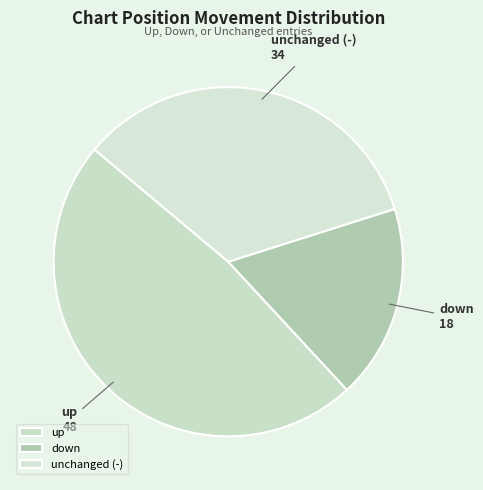

Which slice is the largest?

up